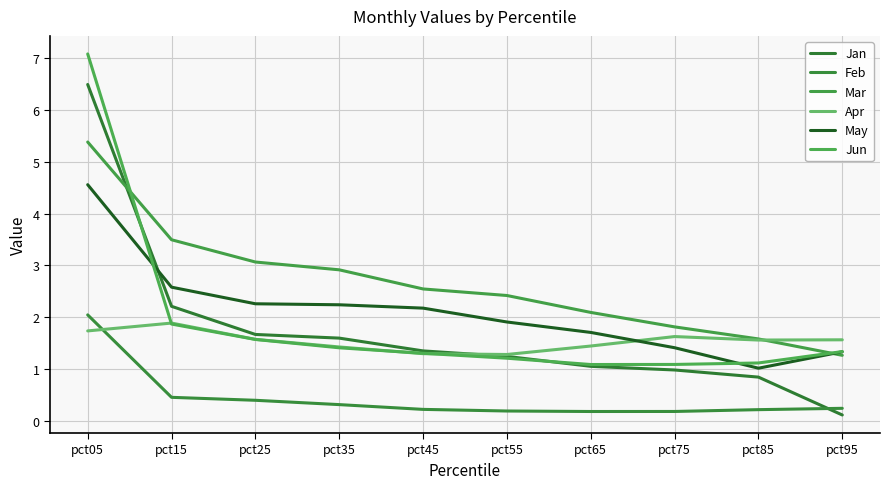

What are all the series names shown in the legend?

Jan, Feb, Mar, Apr, May, Jun